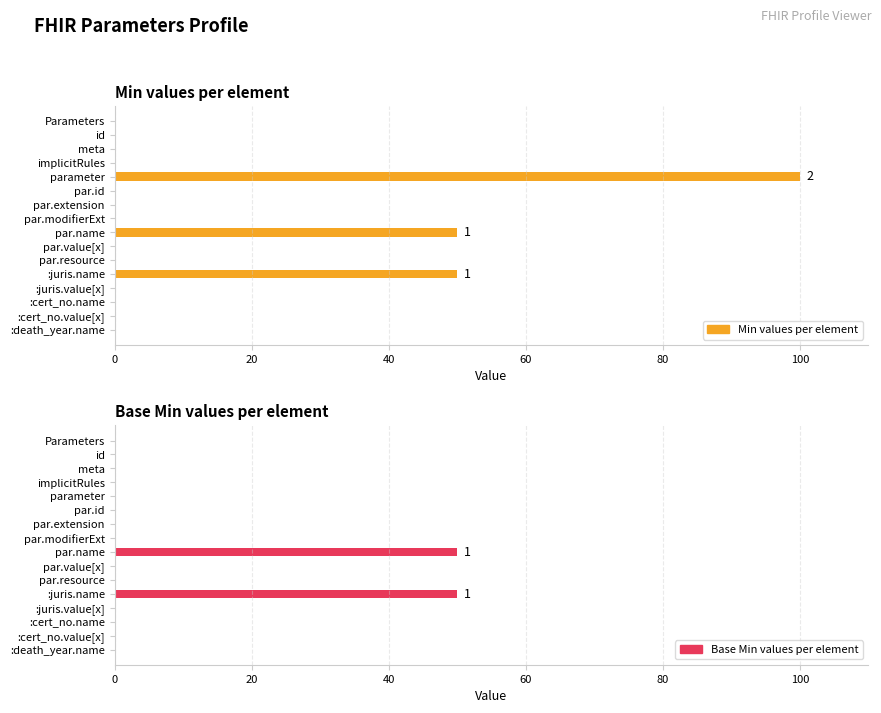

How many groups of bars are there?

16